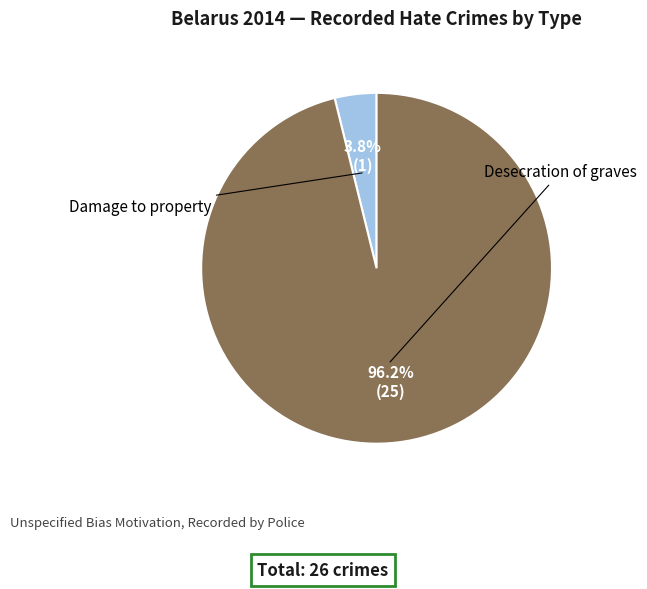

Is there a majority slice in this chart?

Yes